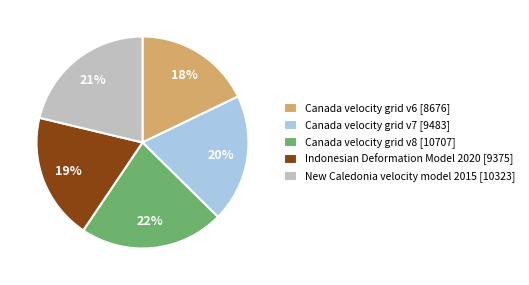

Count the number of slices in the pie.

5